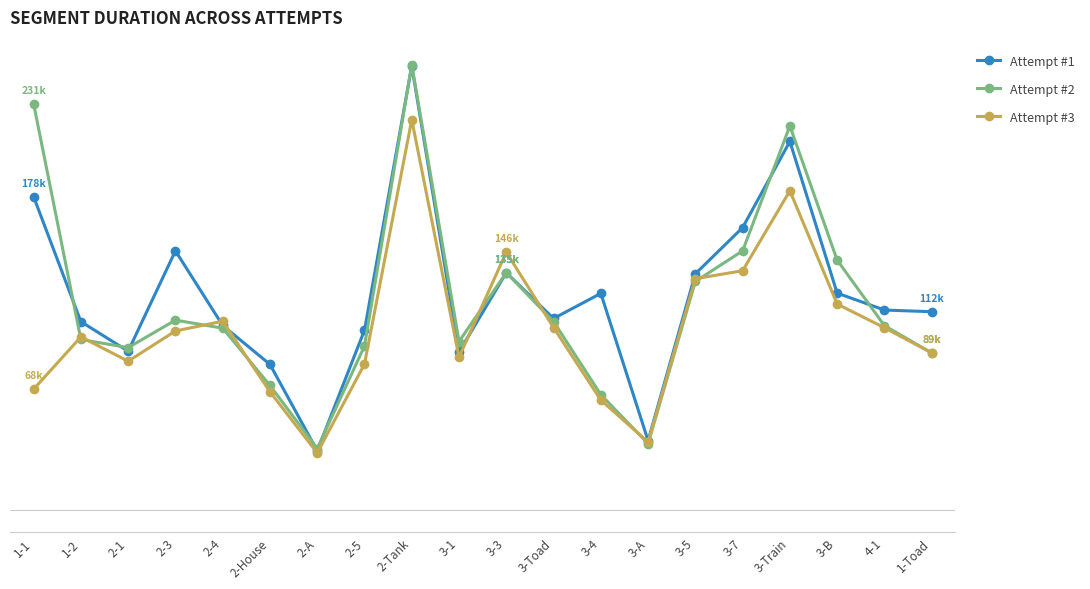

What is the approximate value of Attempt #2 at 2-3, to the nearest 50?

108200